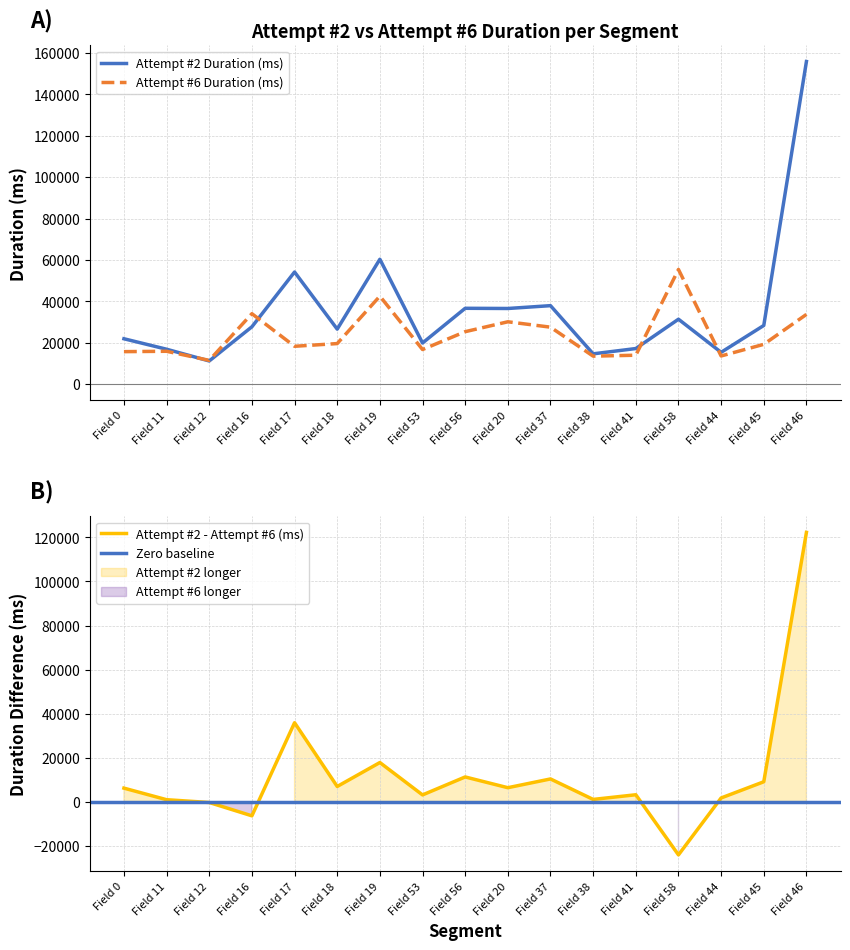

What is the label of the 2nd point from the right?

Field 45